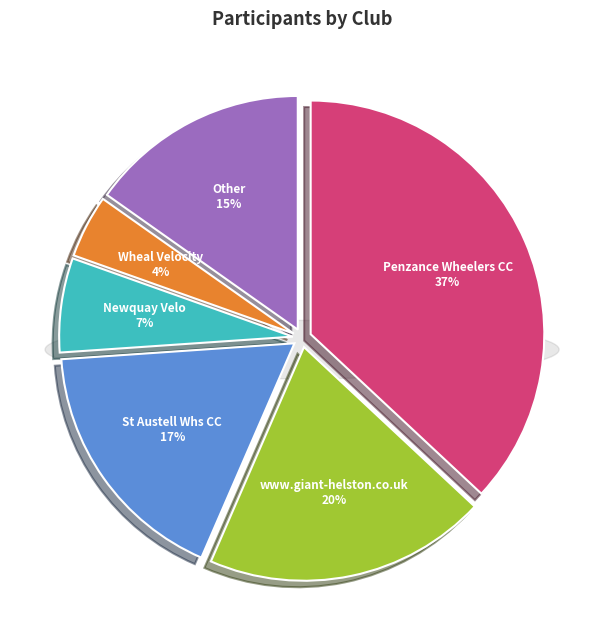

Is Penzance Wheelers CC the majority of the pie?

No